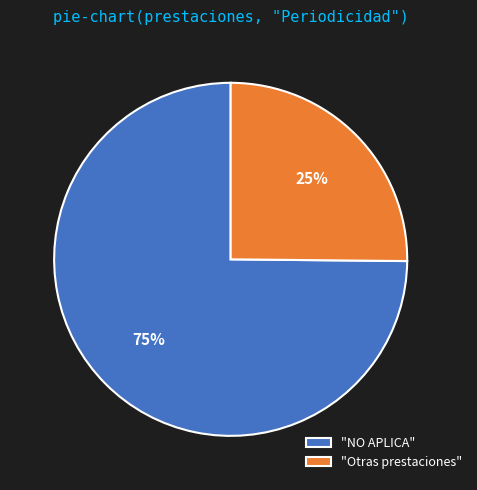

What is the smallest slice in the pie chart?

"Otras prestaciones"